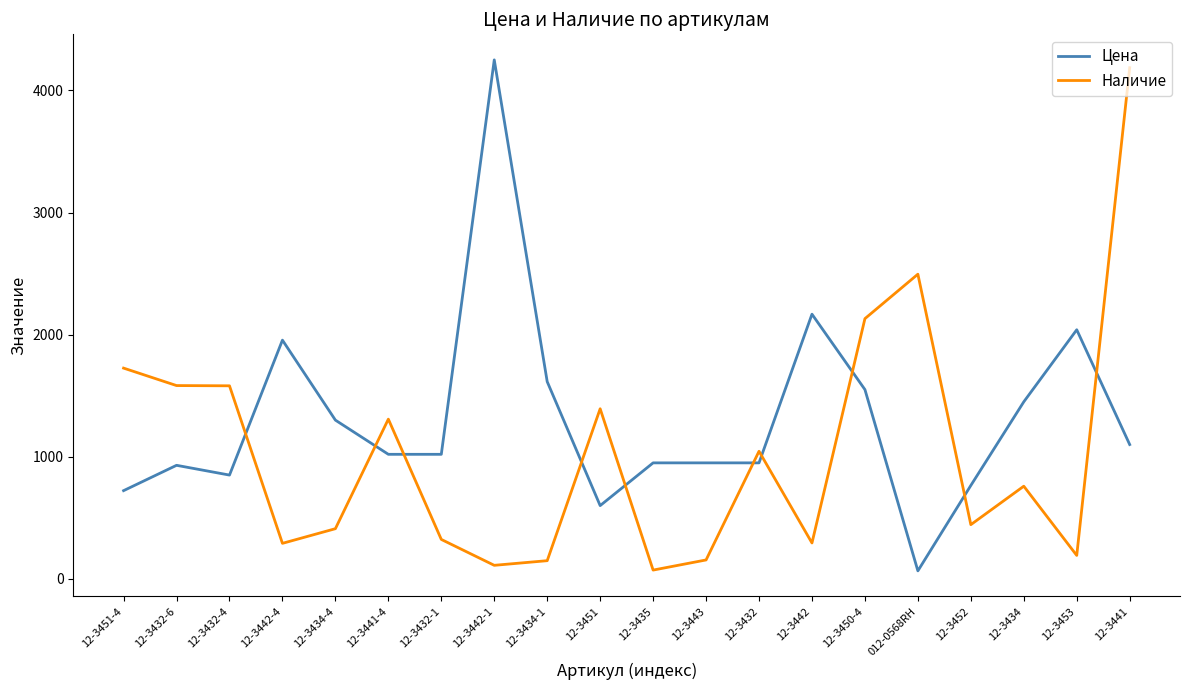

What is the sum of all Наличие values?

20649.0